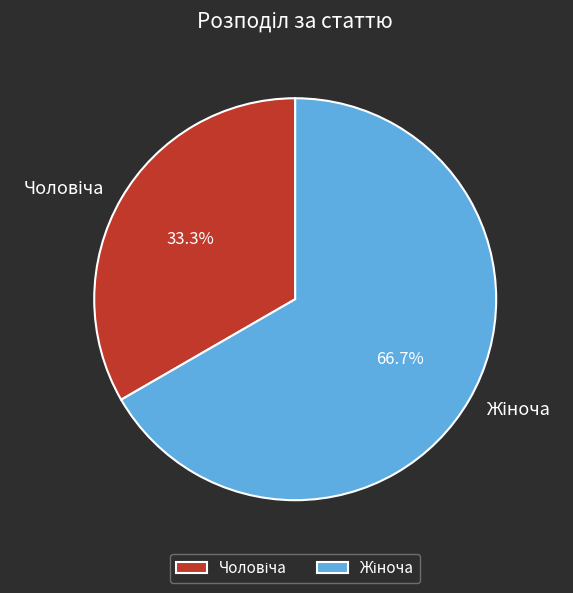

Does any single category account for the majority?

Yes